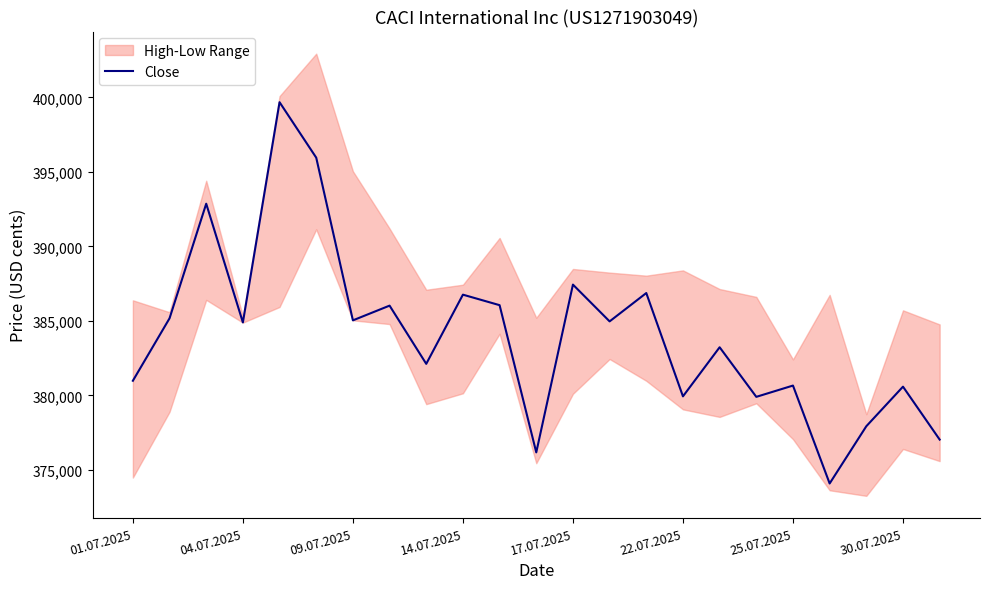

What is the maximum value shown in the chart?

399675